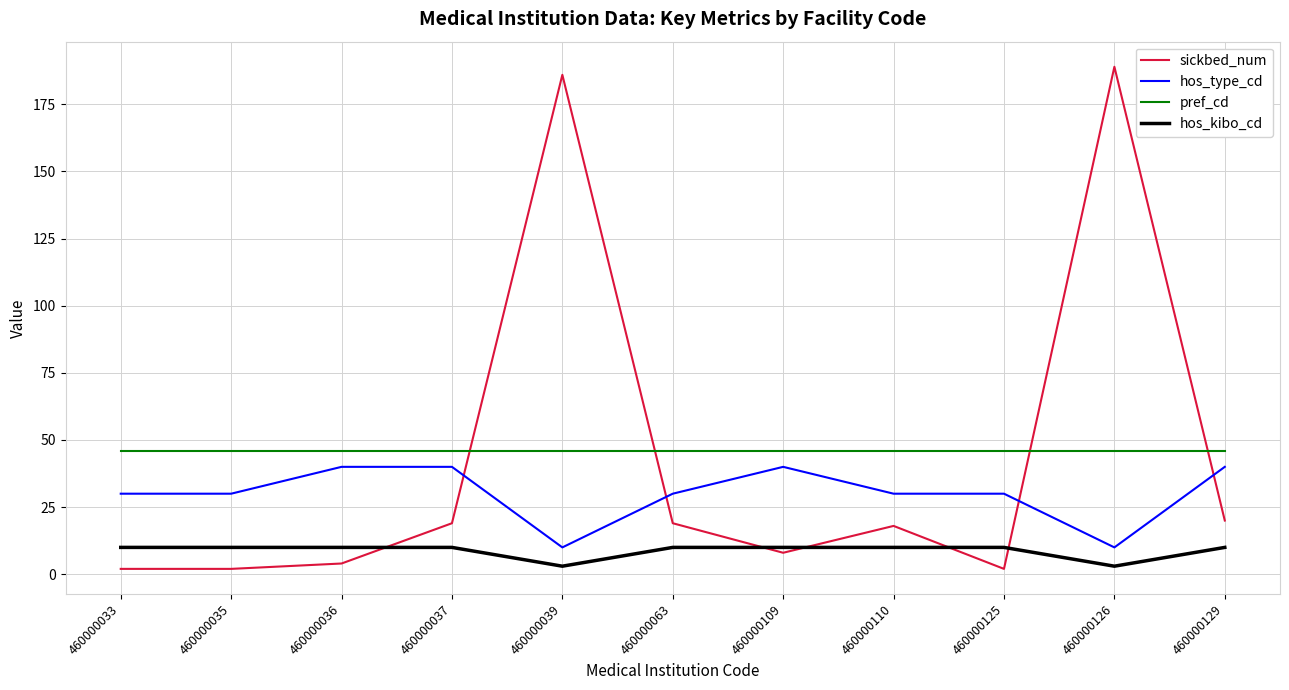

Is the value of hos_kibo_cd at 460000109 greater than the value of pref_cd at 460000063?

No